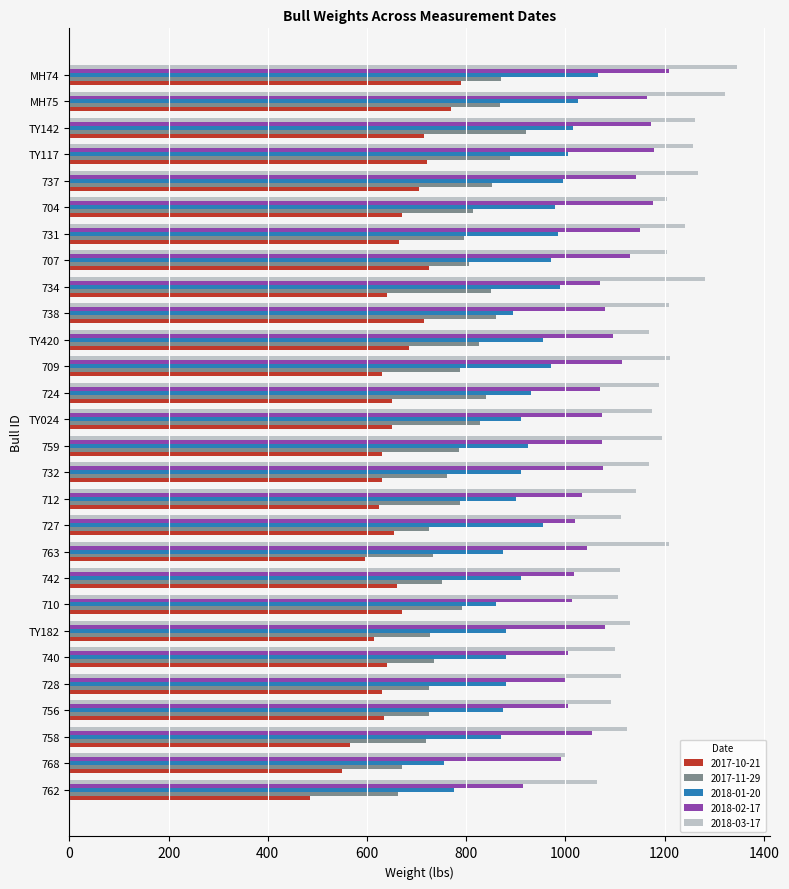

Which category has the highest value in the 2017-11-29 series?

TY142